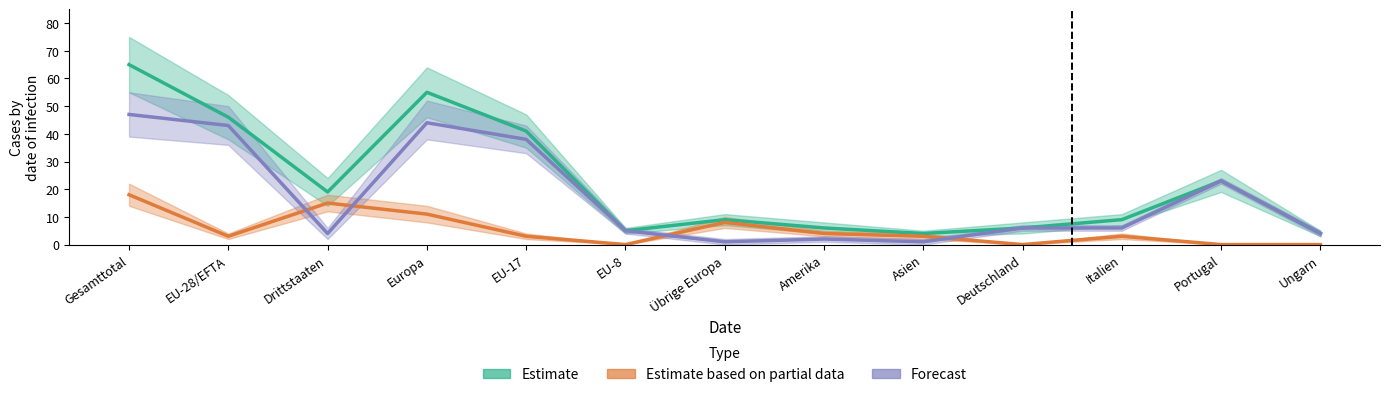

Which has a higher value, Übrige Europa or Deutschland?

Übrige Europa